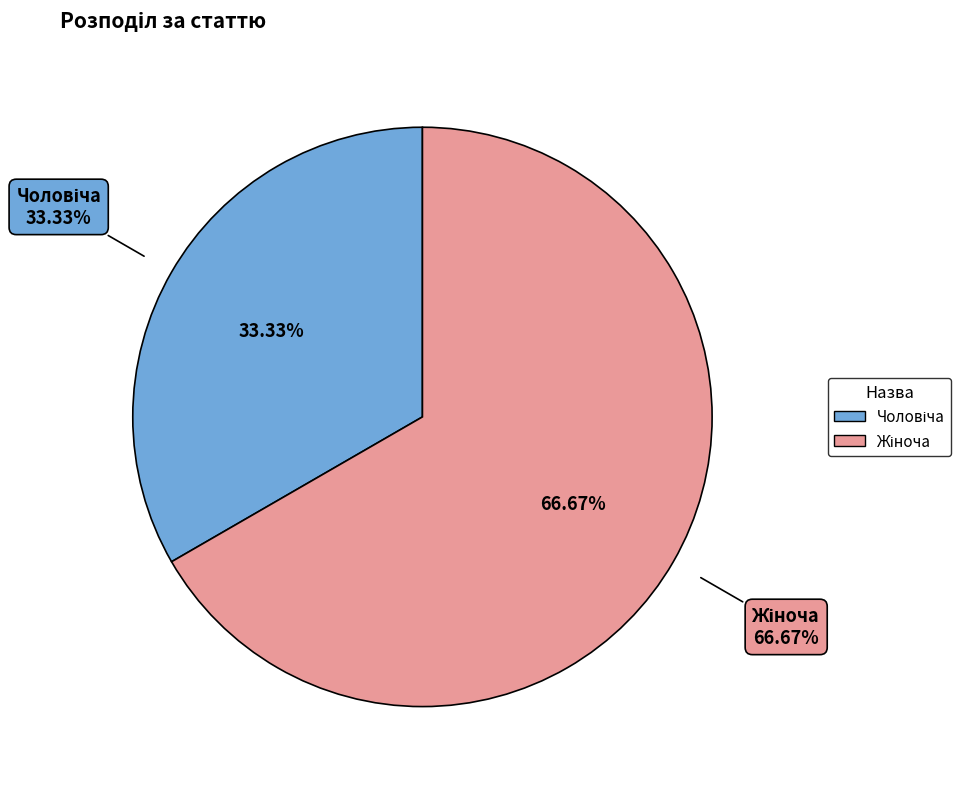

Does any single category account for the majority?

Yes